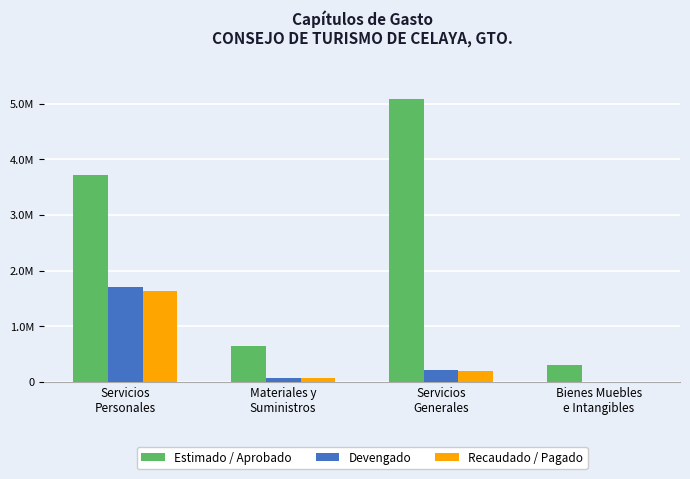

What is the highest value of the Estimado / Aprobado series?

5079963.7